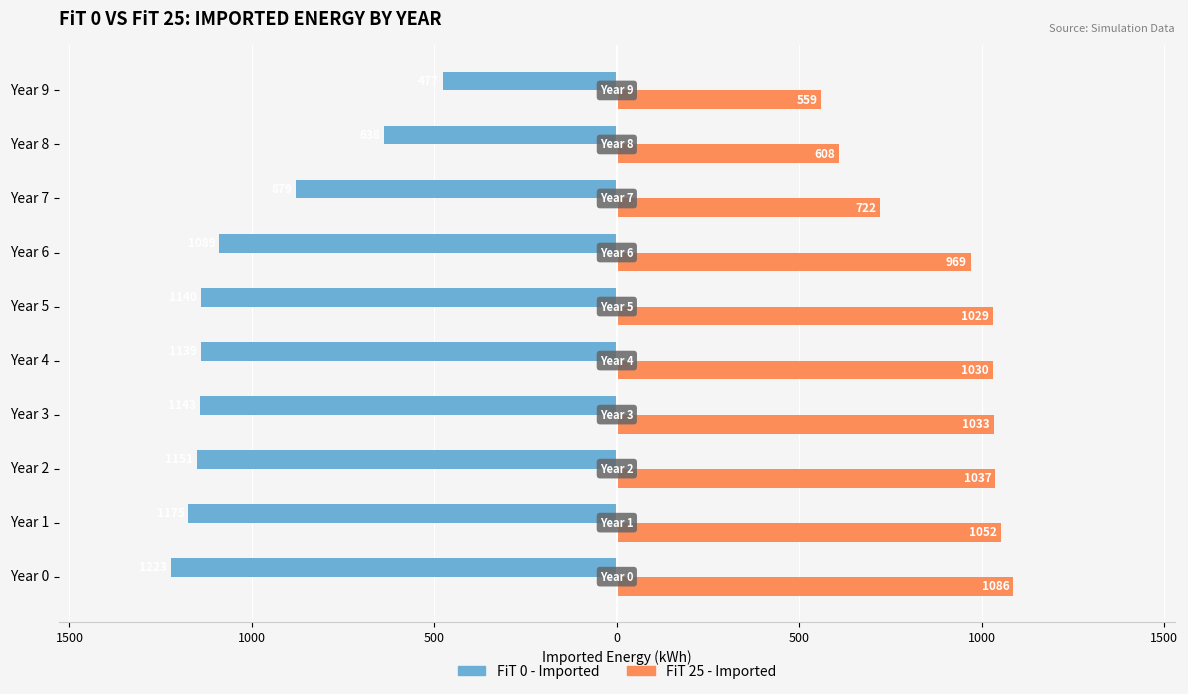

What are all the series names shown in the legend?

FiT 0 - Imported, FiT 25 - Imported